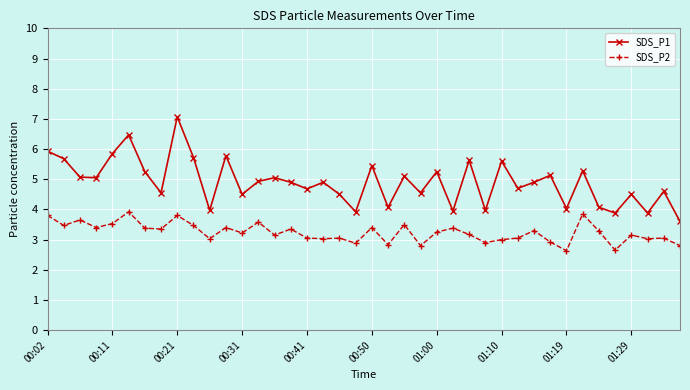

True or false: SDS_P2 has more than 1 points higher than both neighbors.

True